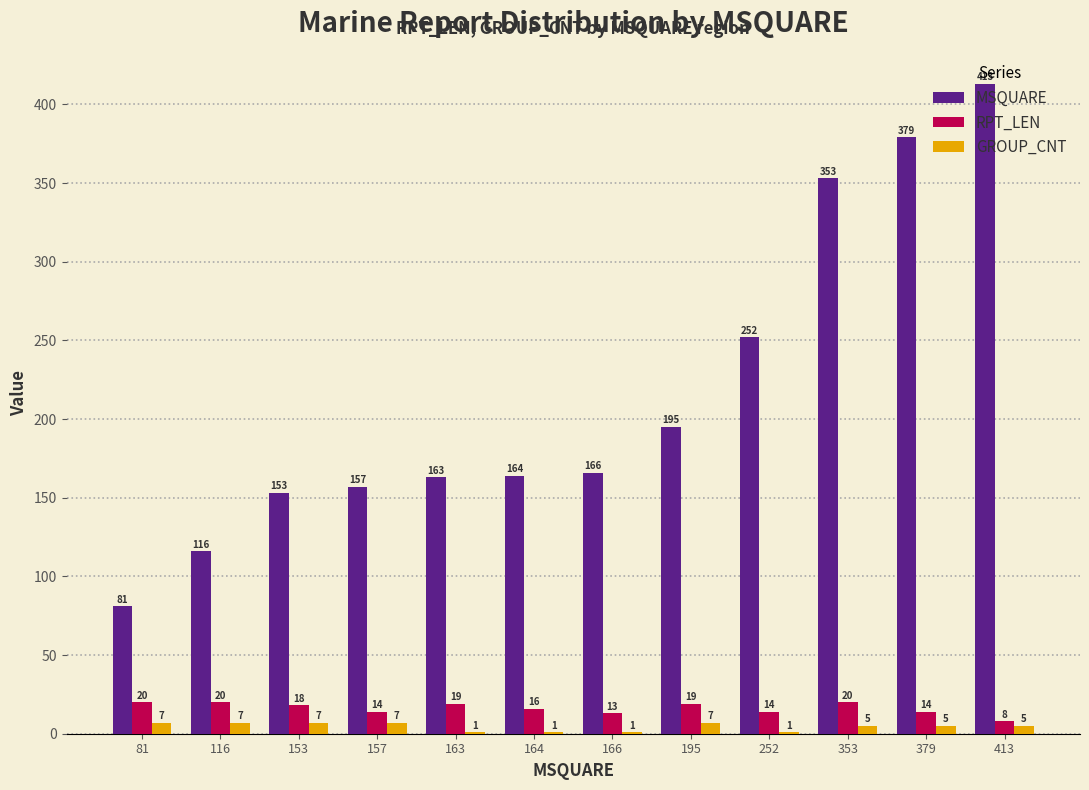

True or false: MSQUARE has a value of 166 at 166.

True